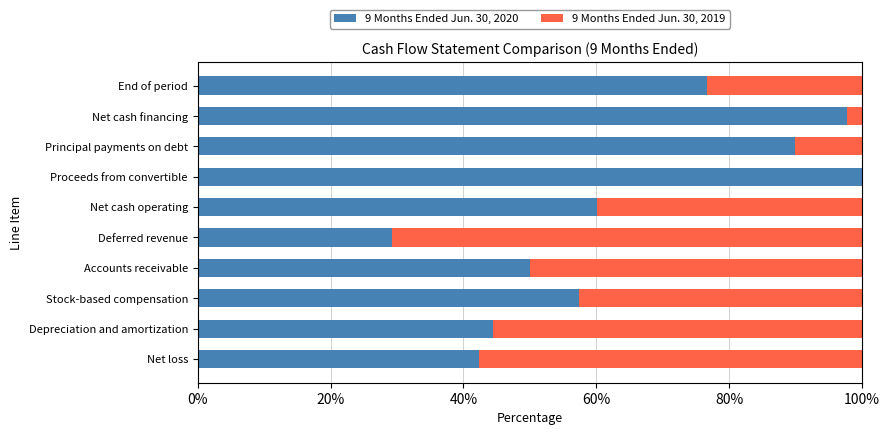

True or false: 9 Months Ended Jun. 30, 2020 has a value of 8.1 at Deferred revenue.

False